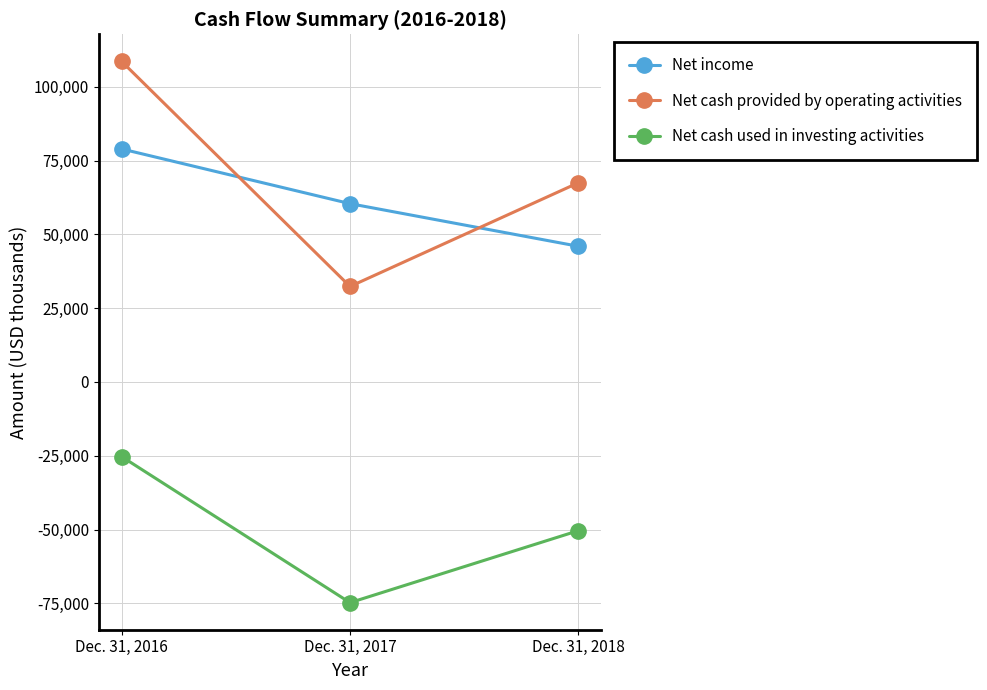

What is the difference between the maximum and second lowest values in the Net cash used in investing activities series?

25089